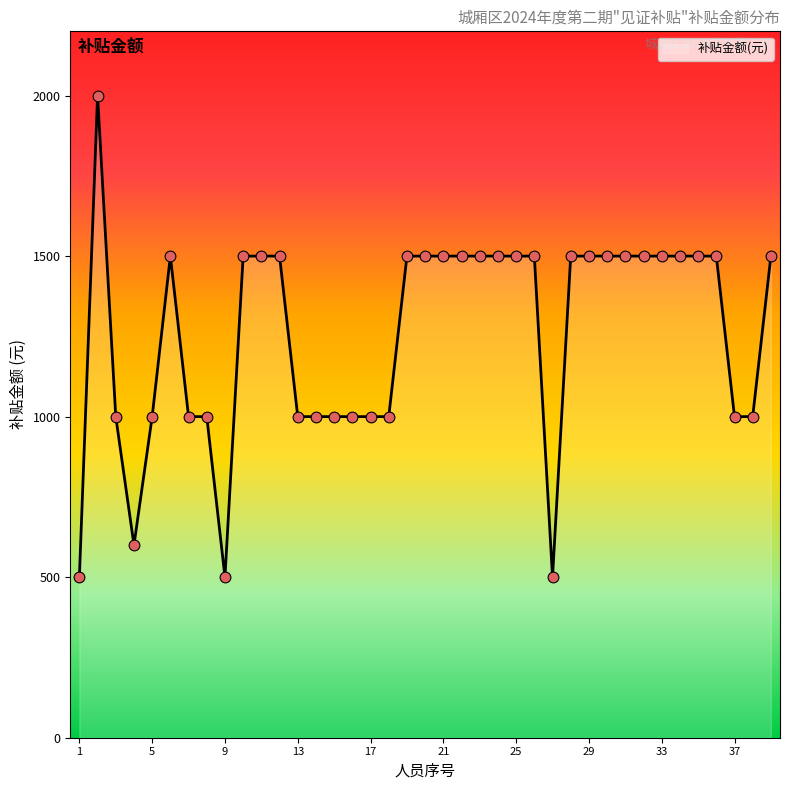

What is the maximum value shown in the chart?

2000